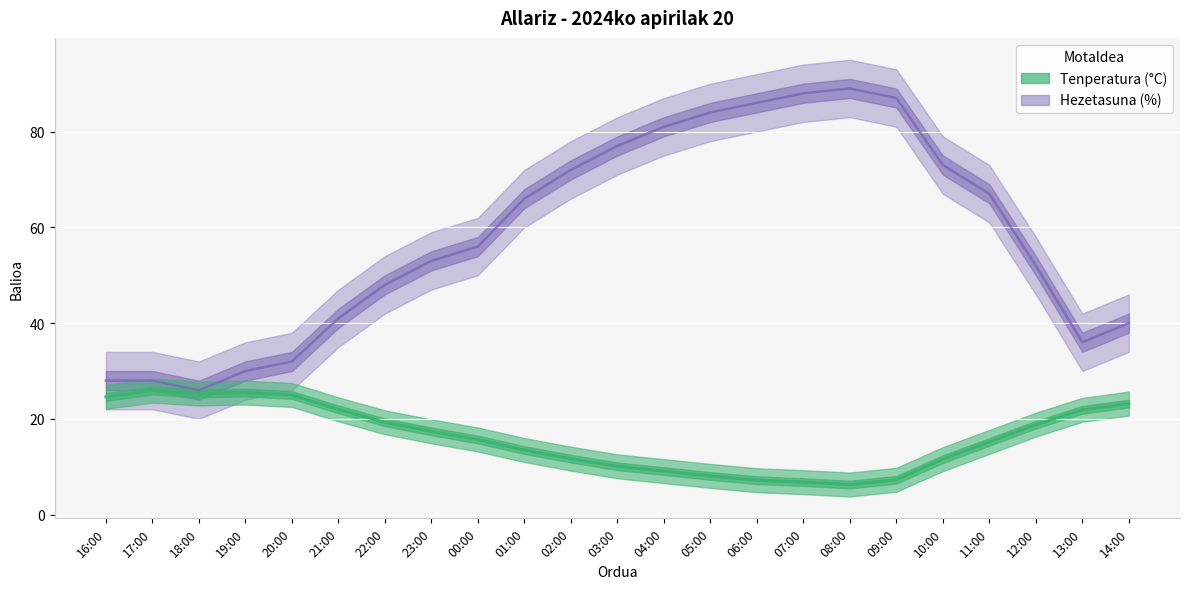

Between 07:00 and 16:00, which is larger?

16:00